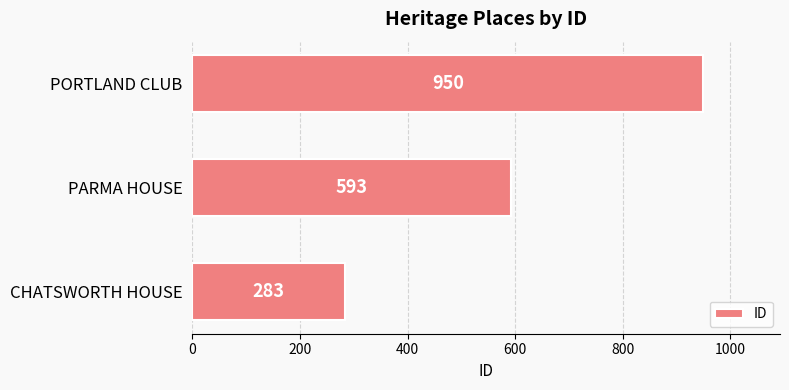

Where is the data nearest to the value 616?

PARMA HOUSE